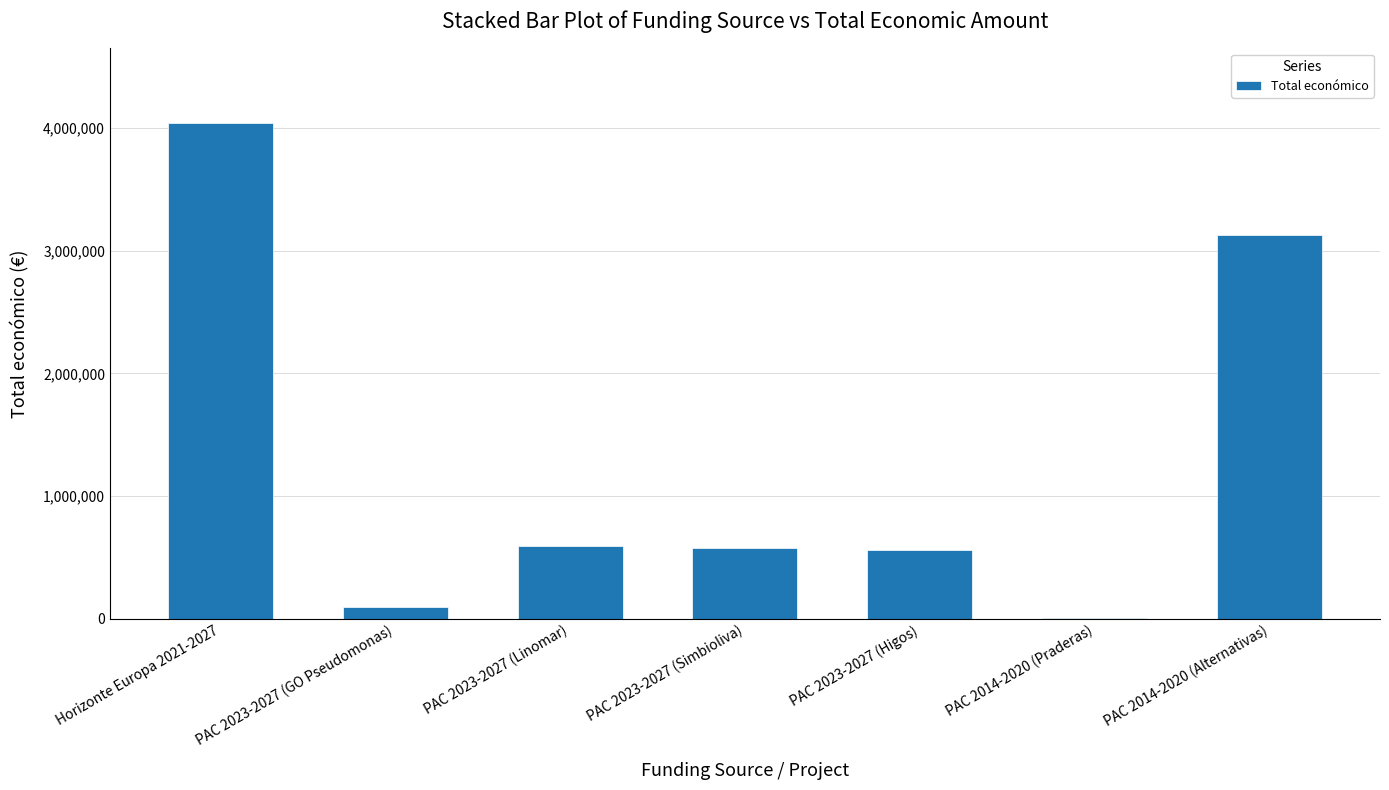

Where is the data nearest to the value 2024895?

PAC 2014-2020 (Alternativas)